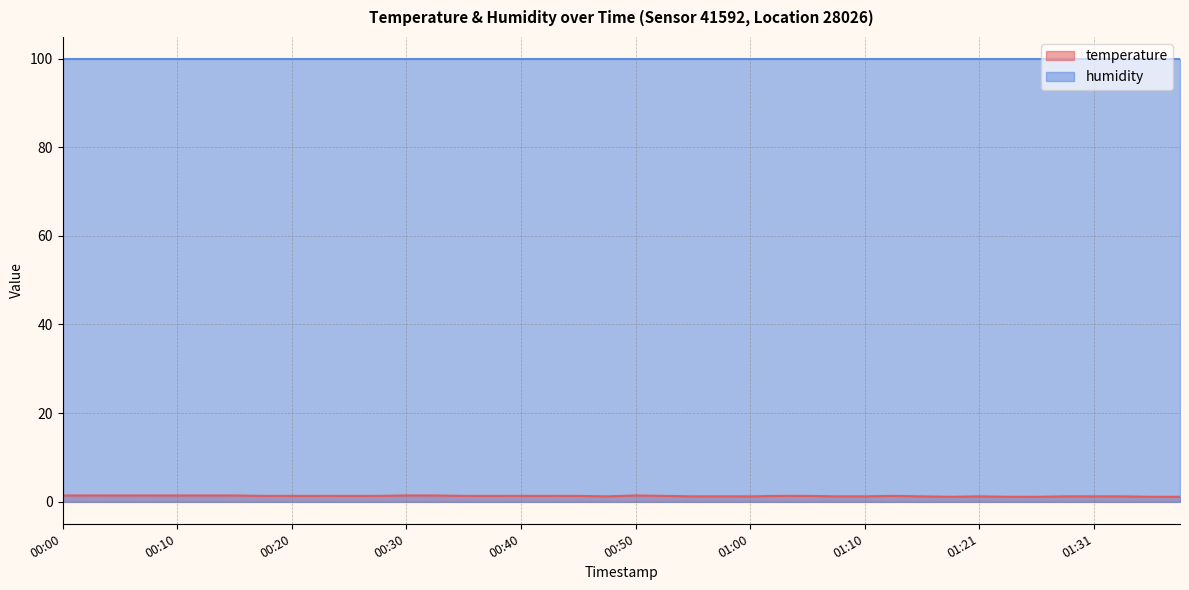

The chart shows a value of 1.3 at 01:05. True or false?

True